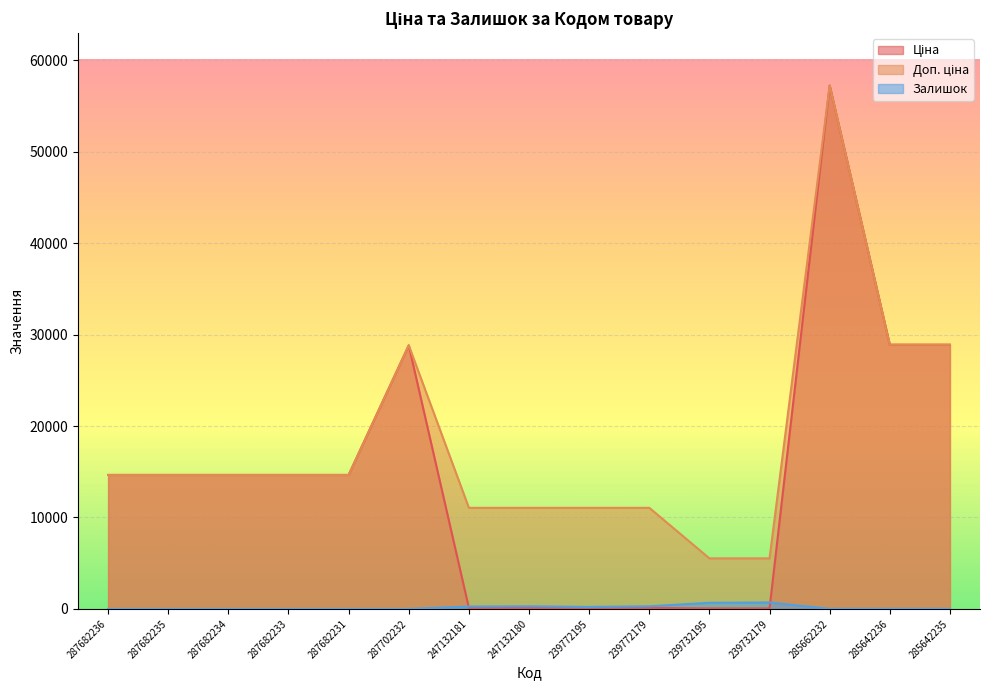

At which label is Ціна closest to 28645?

287702232